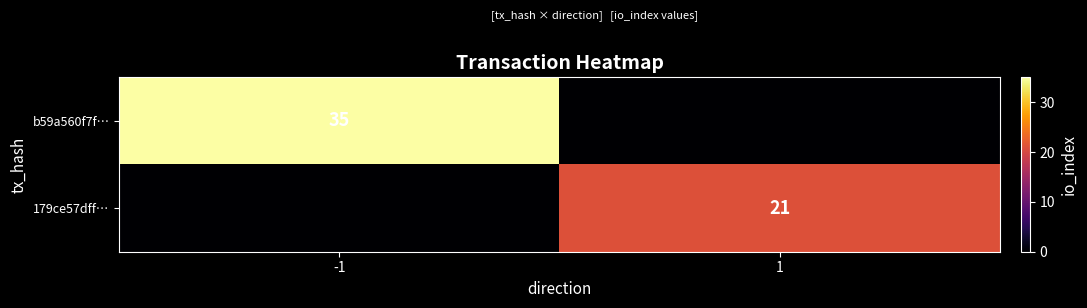

True or false: b59a560f7f… has a value of 60 at -1.

False